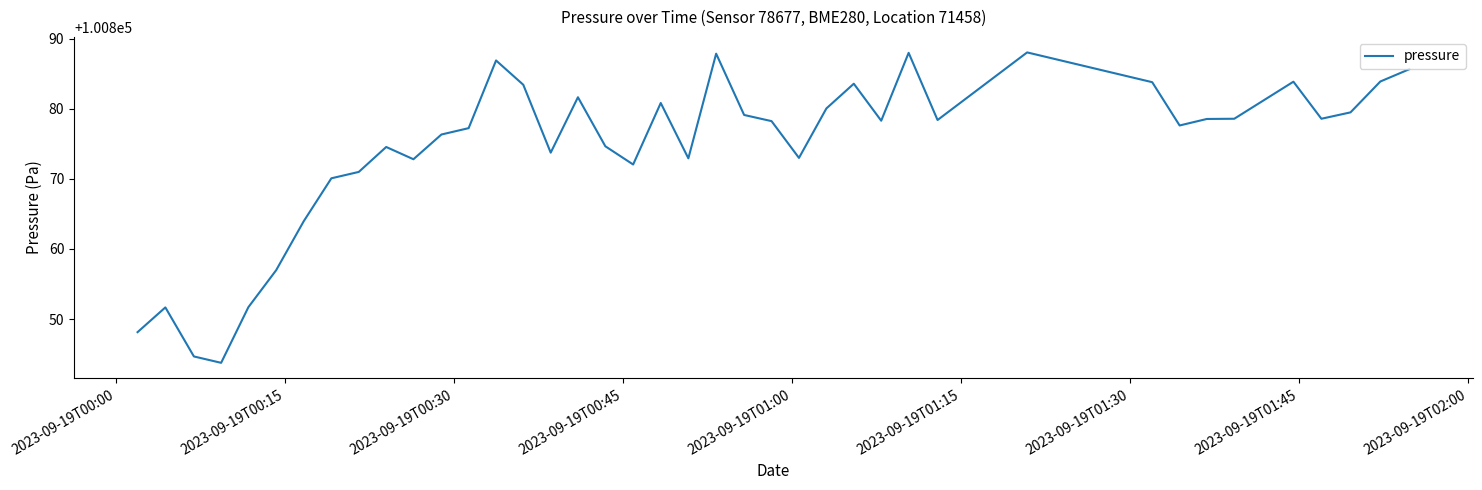

What is the minimum value shown in the chart?

100843.8